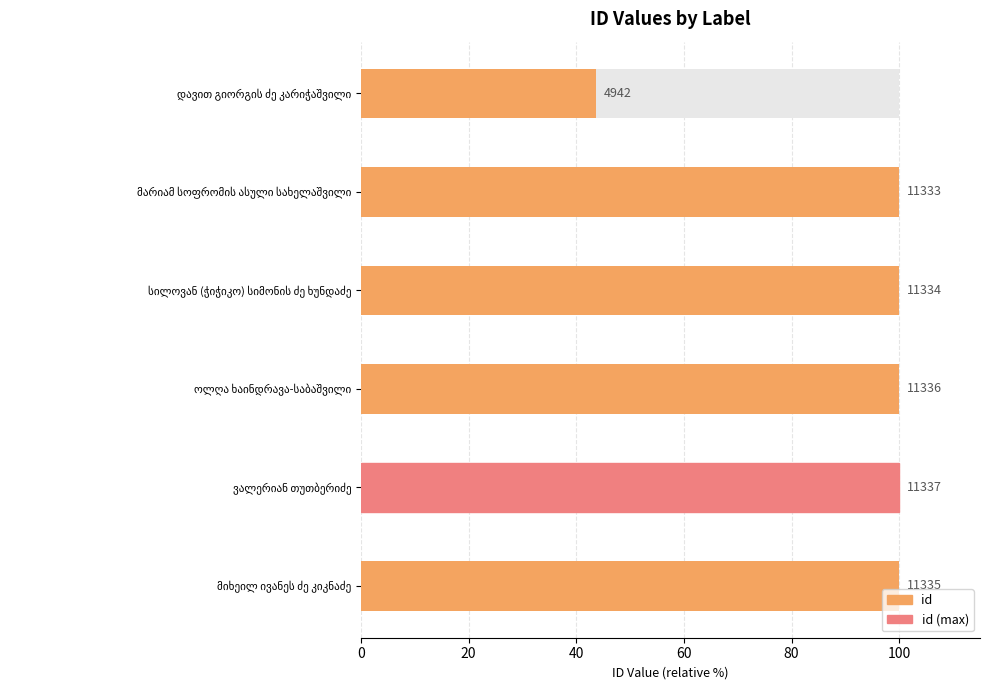

The chart shows a value of 67.7 at მარიამ სოფრომის ასული სახელაშვილი. True or false?

False